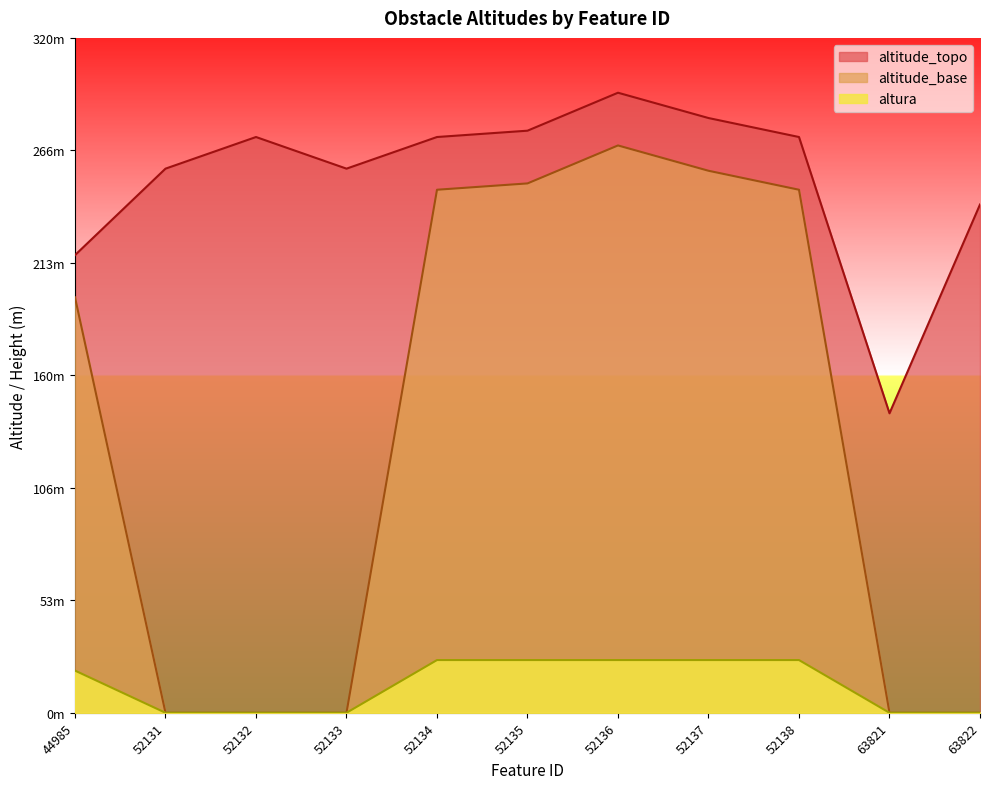

Read the altitude_topo value at 52134.

273